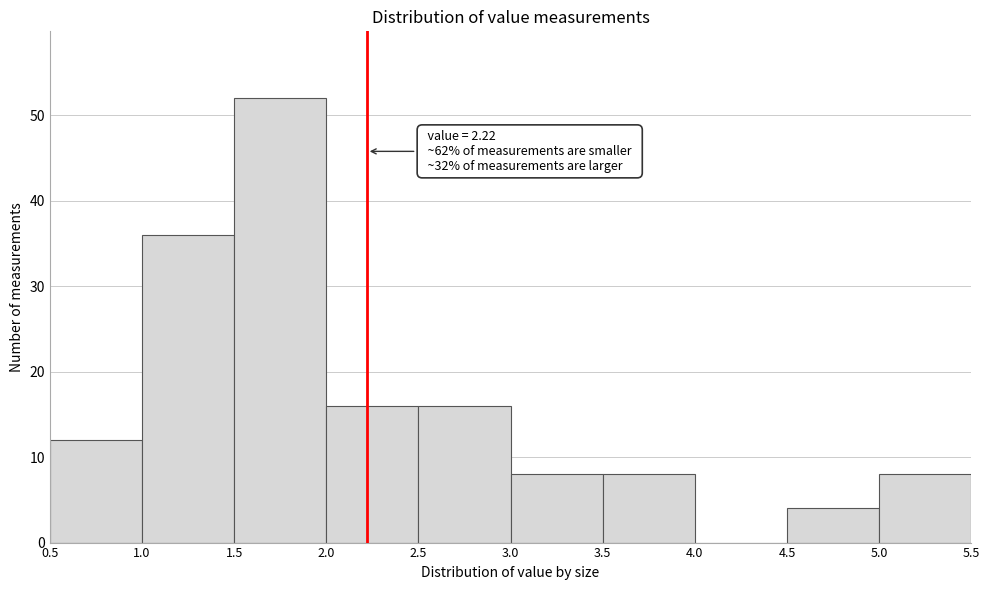

Which range on the x-axis has the tallest bar?

1.5 to 2.0